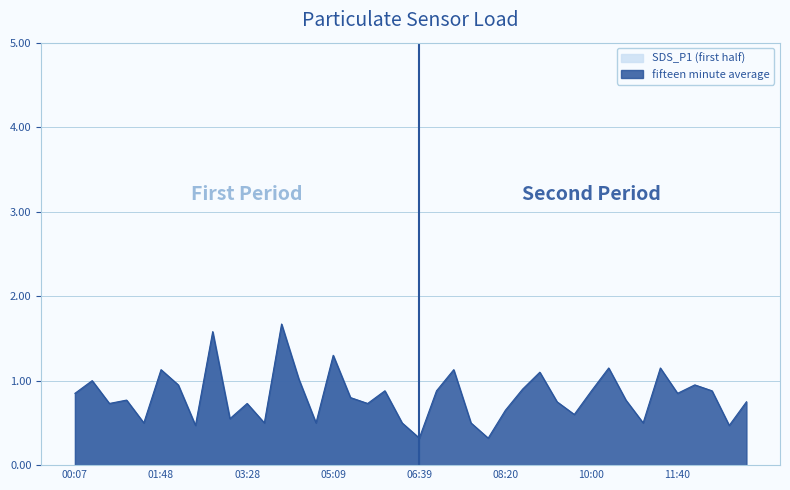

Reading left to right, extract all data points from this chart.

00:07=0.8	00:27=1.0	00:47=0.7	01:07=0.8	01:28=0.5	01:48=1.1	02:08=0.9	02:28=0.5	02:48=1.6	03:08=0.6	03:28=0.7	03:48=0.5	04:09=1.7	04:29=1.0	04:49=0.5	05:09=1.3	05:29=0.8	05:49=0.7	06:09=0.9	06:29=0.5	06:39=0.3	07:00=0.9	07:20=1.1	07:40=0.5	08:00=0.3	08:20=0.7	08:40=0.9	09:00=1.1	09:20=0.8	09:40=0.6	10:00=0.9	10:20=1.1	10:40=0.8	11:00=0.5	11:20=1.1	11:40=0.8	12:00=0.9	12:20=0.9	12:40=0.5	13:00=0.8